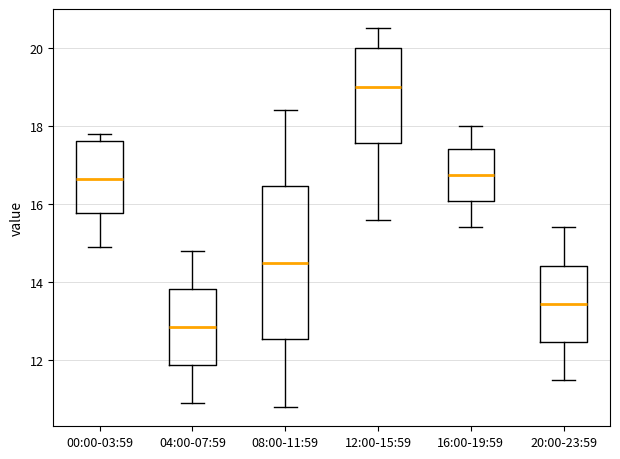

Which box has the highest median line?

12:00-15:59